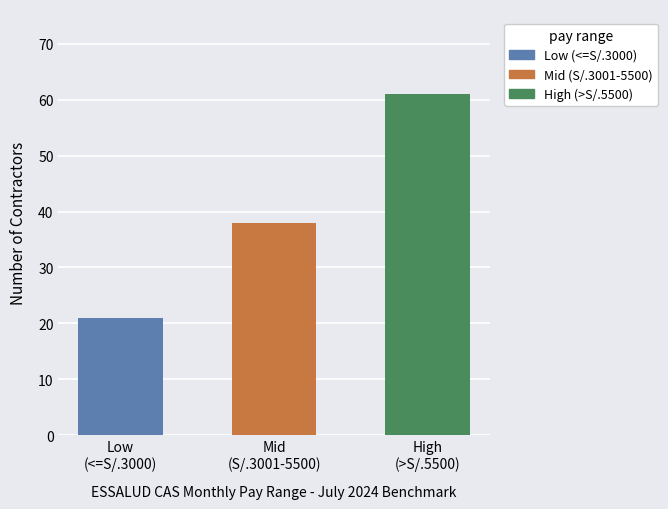

Count the number of categories in the chart.

3